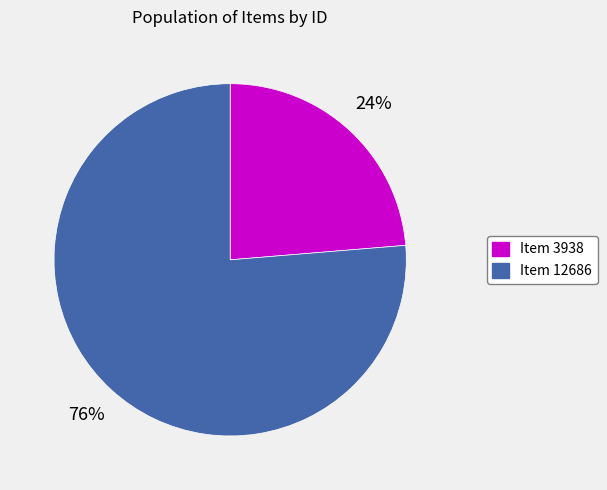

To the nearest percent, what is the average slice percentage?

50%